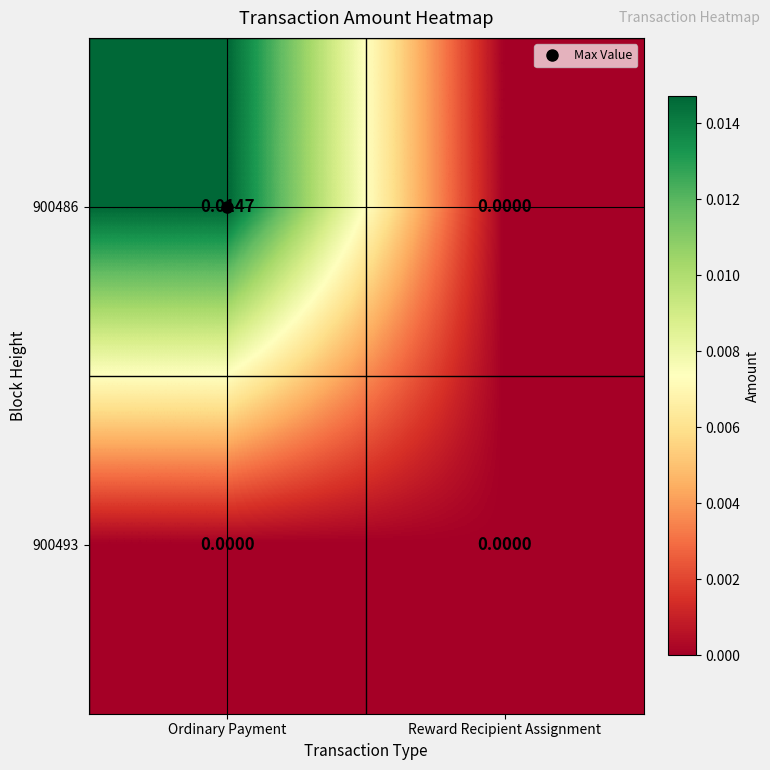

Is the value of 900486 at Ordinary Payment greater than the value of 900493 at Ordinary Payment?

Yes